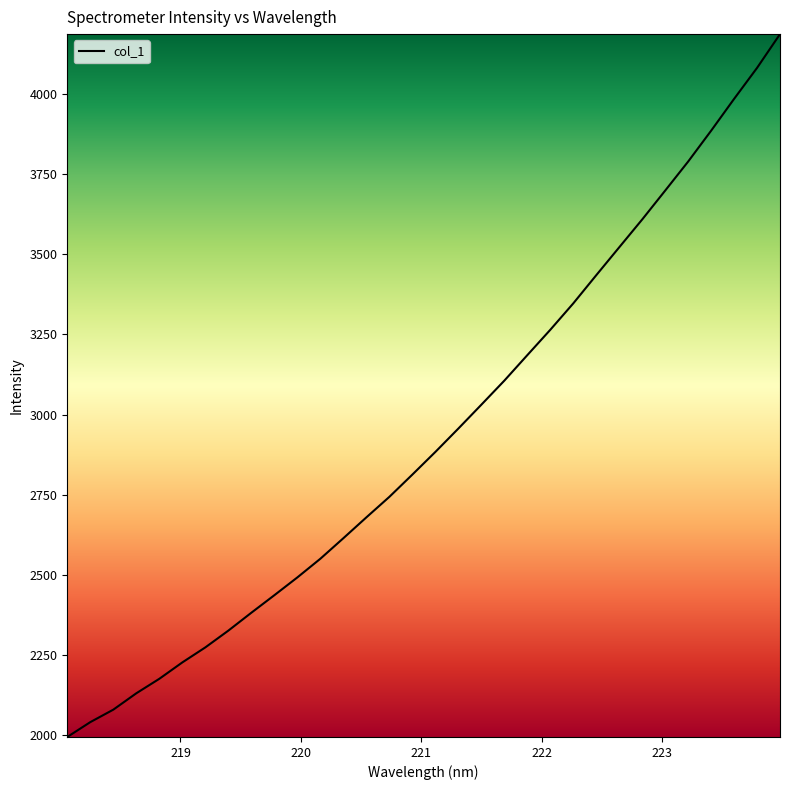

What is the difference between the maximum and minimum values?

2193.2